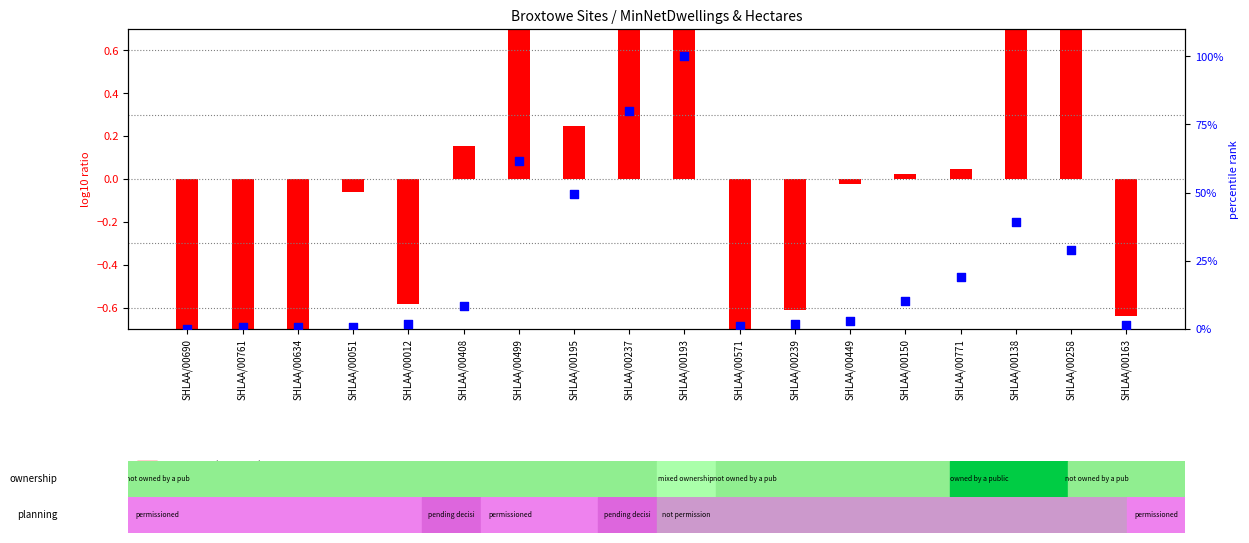

Which series reaches the maximum Y coordinate?

percentile rank within the sample